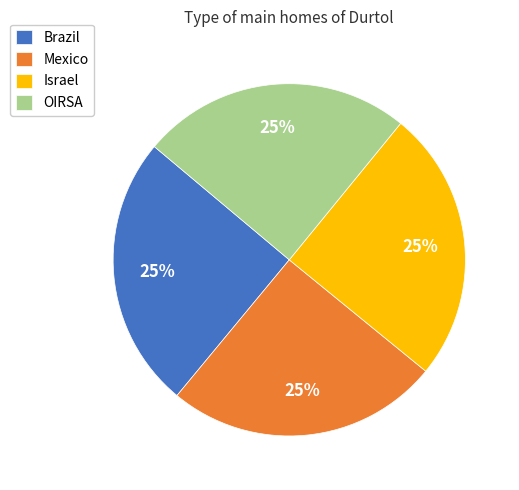

How many slices are in this pie chart?

4